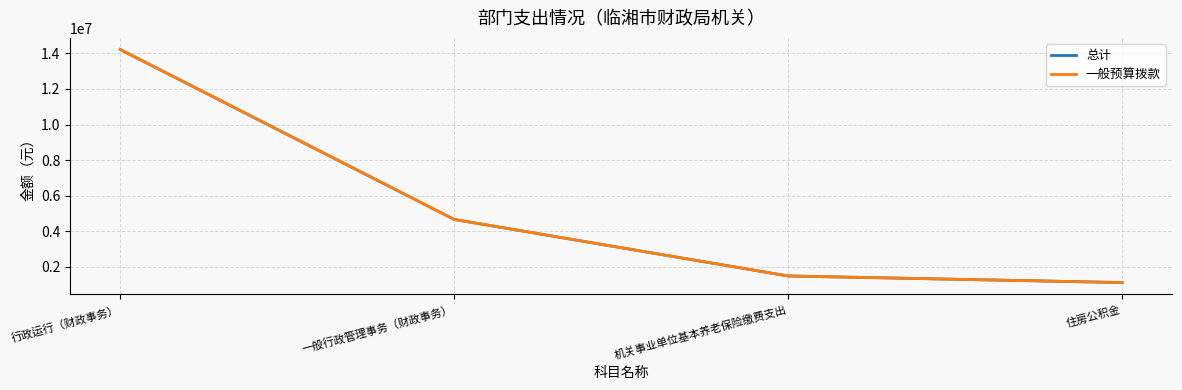

Does the chart have visible grid lines?

Yes